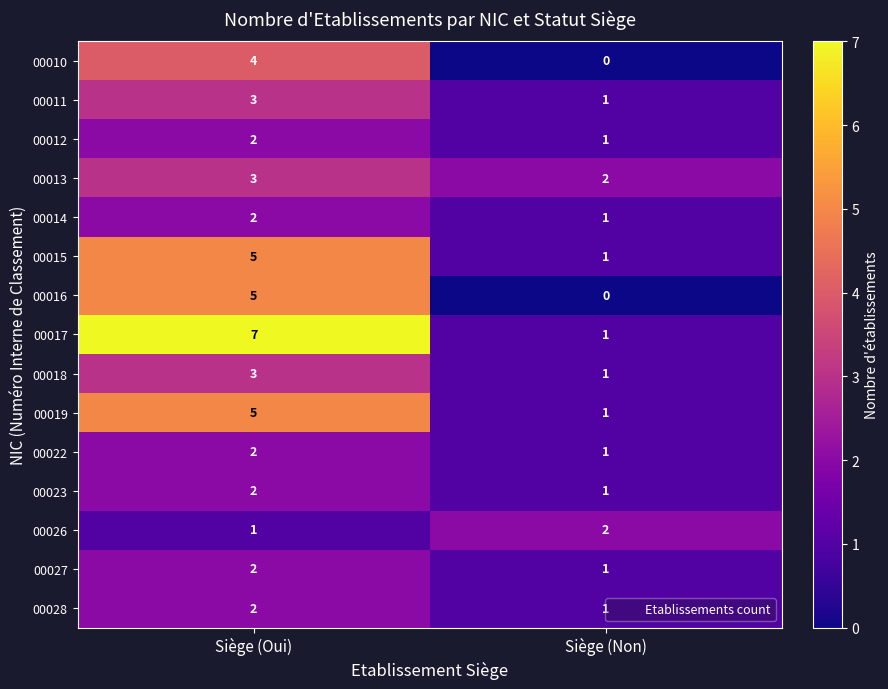

At which category is the sum across all series the highest?

Siège (Oui)